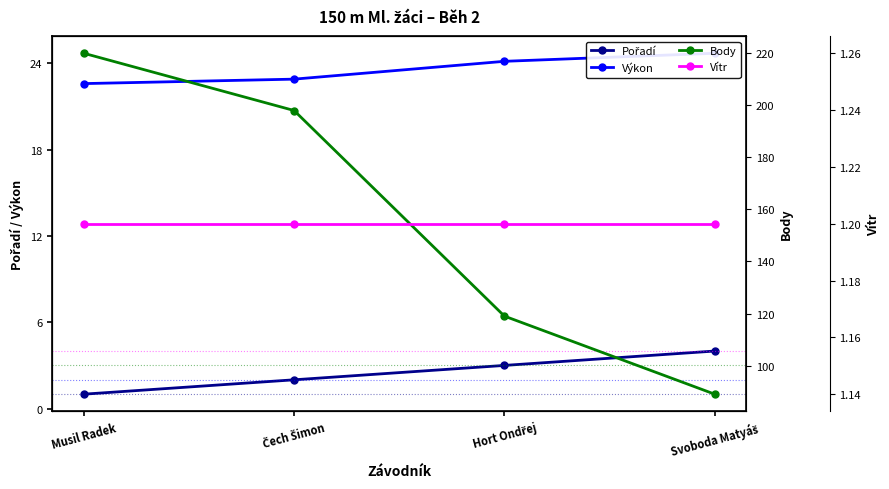

What is the maximum value shown in the chart?

220.0